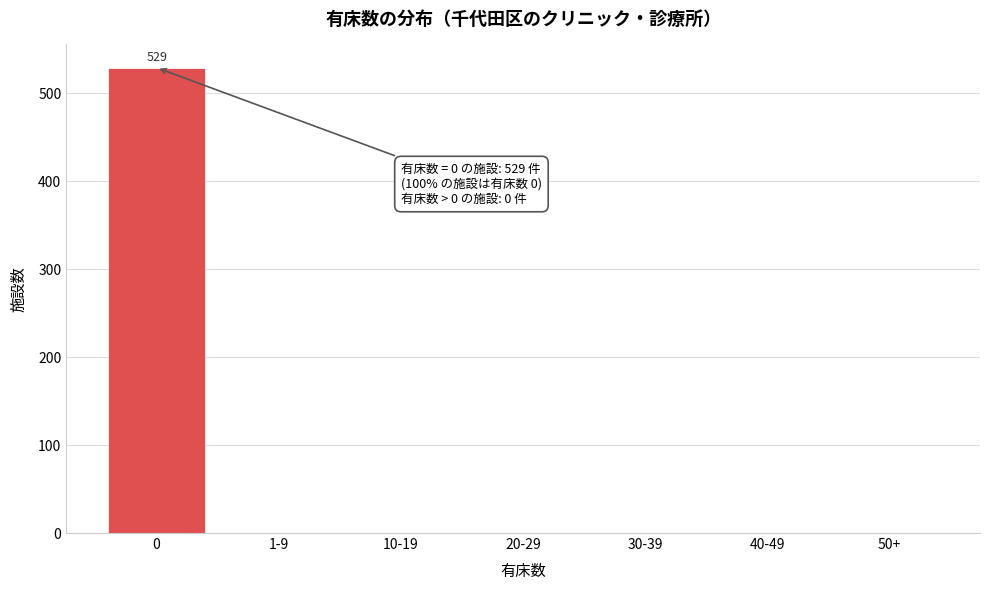

Reading left to right, what are all the values shown in this chart?

0=529	1-9=0	10-19=0	20-29=0	30-39=0	40-49=0	50+=0